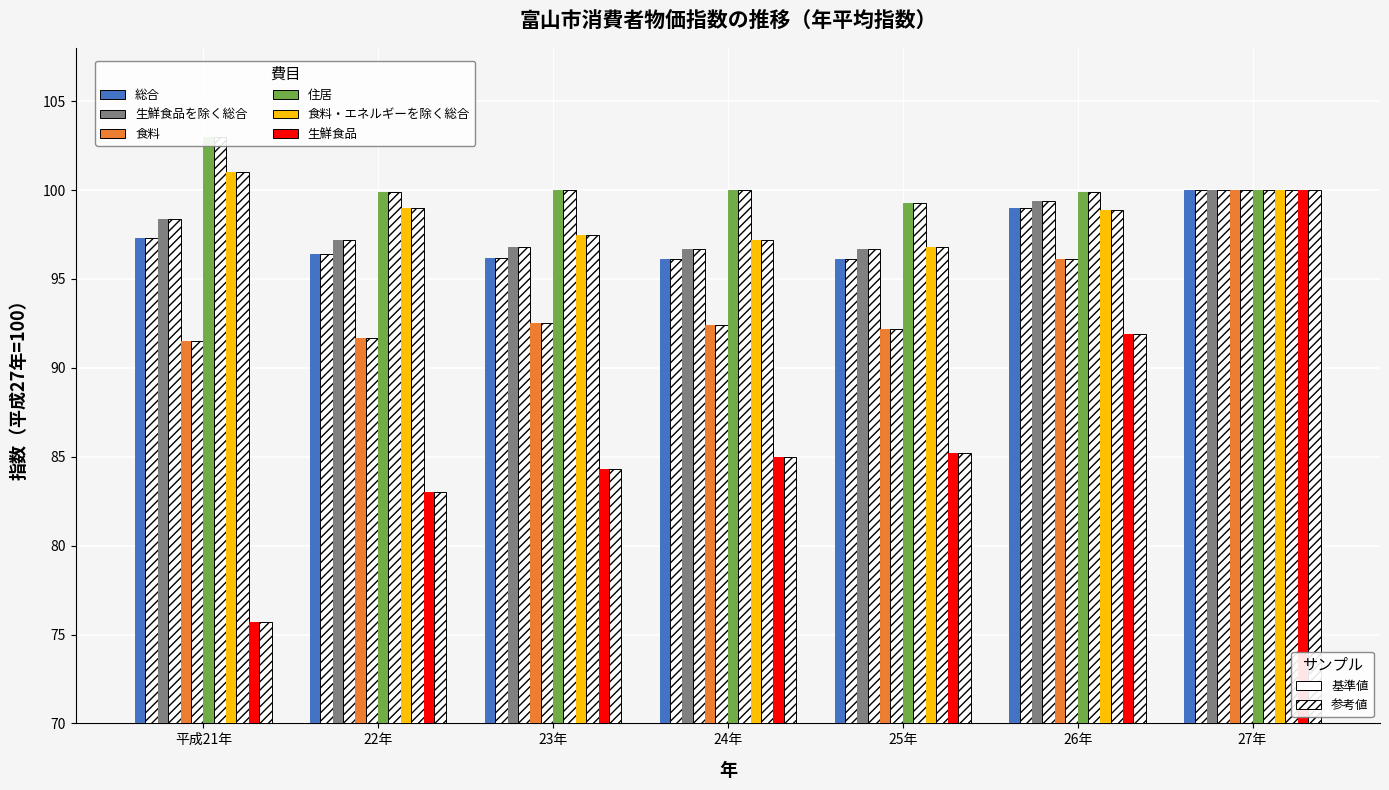

What is the total value across all series at 22年?

567.2